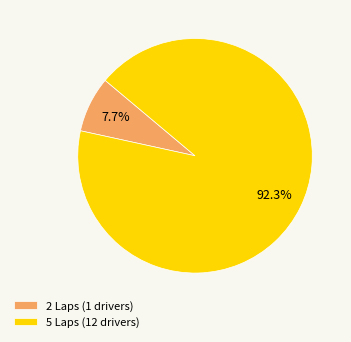

Does any single category account for the majority?

Yes